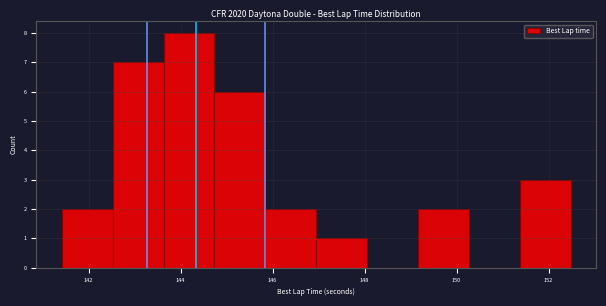

What is the height of the bar covering 142.6 to 143.6 on the x-axis? Neither the bar edges nor the heights are printed on the chart, so give them approximately, as read against the axes.

7